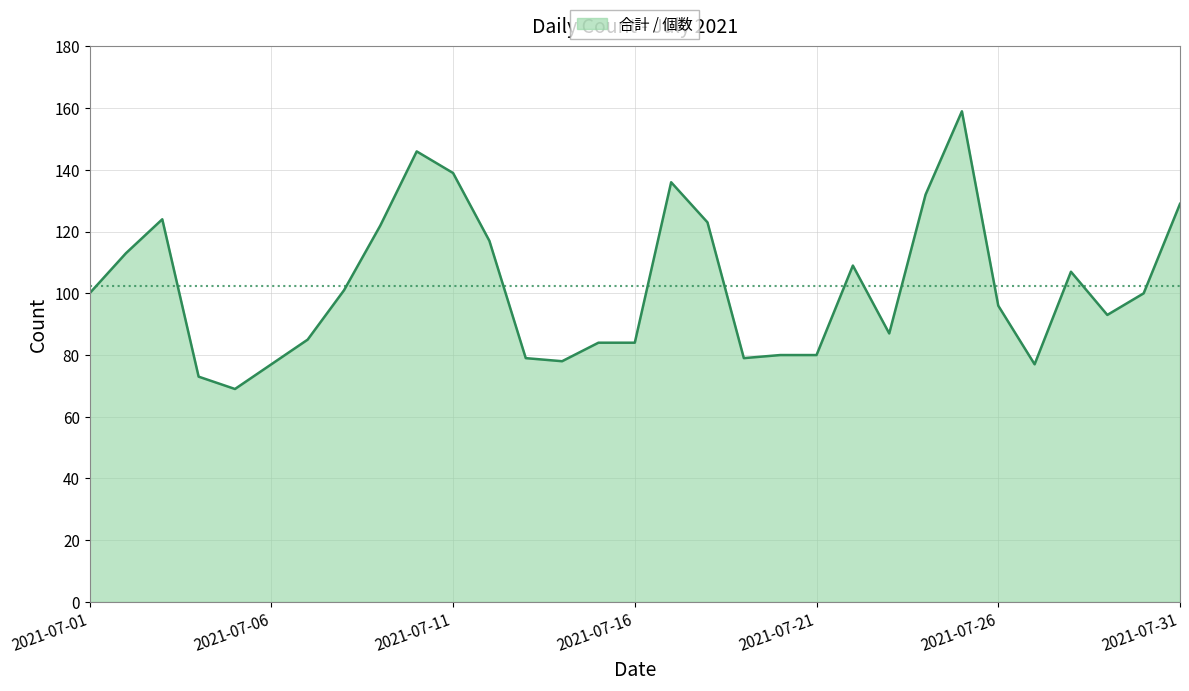

What is the smallest value displayed?

69